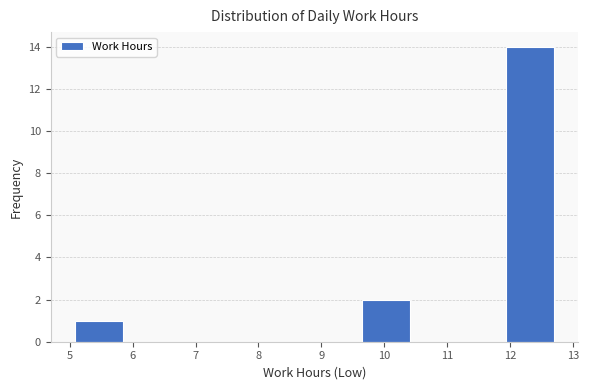

Which range on the x-axis has the tallest bar?

11.9 to 12.7